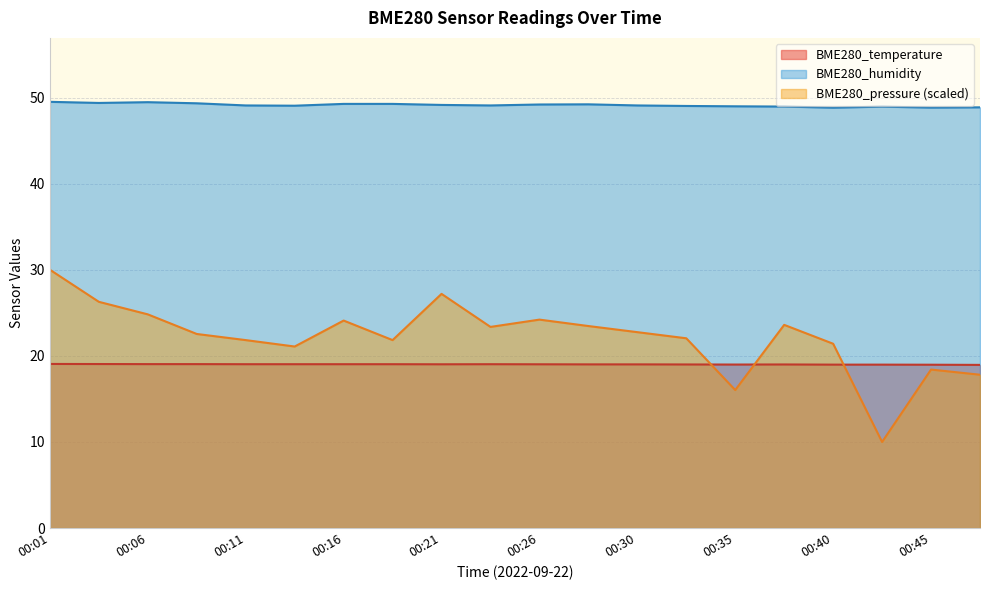

At which label does BME280_pressure_norm reach its minimum?

00:43